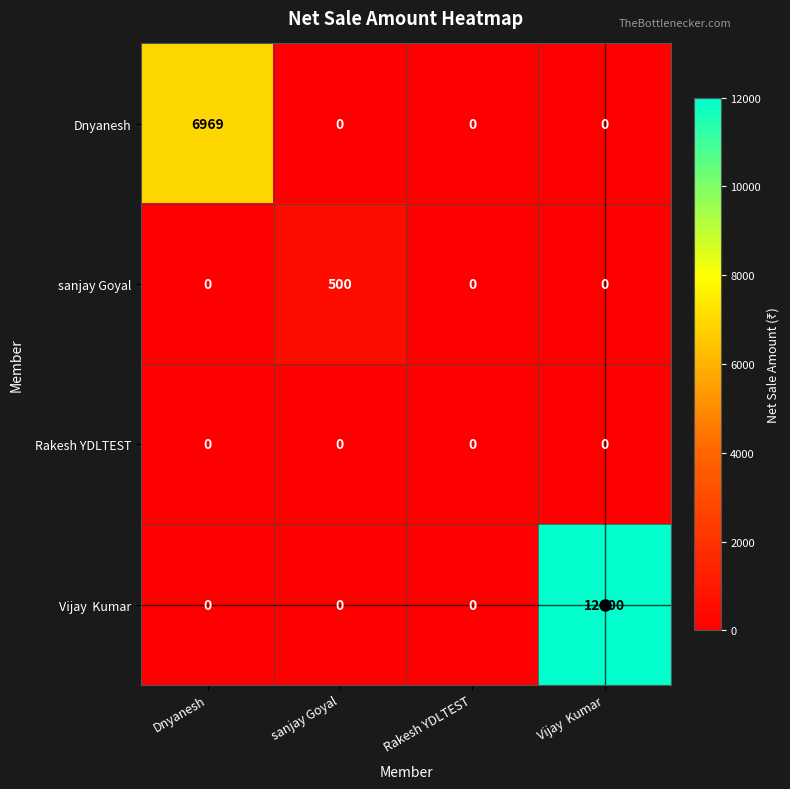

What is the total value across all series at Dnyanesh?

6969